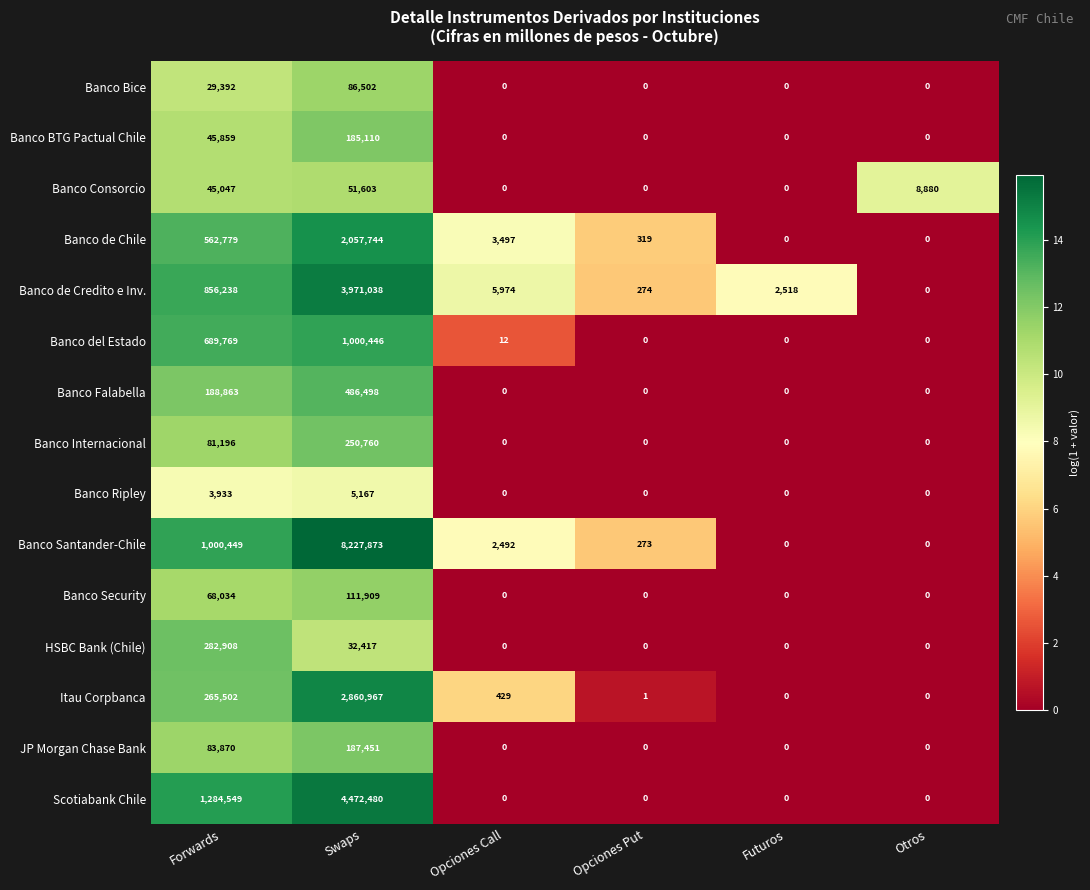

What is the difference between the second highest and second lowest values in the Banco BTG Pactual Chile series?

45859